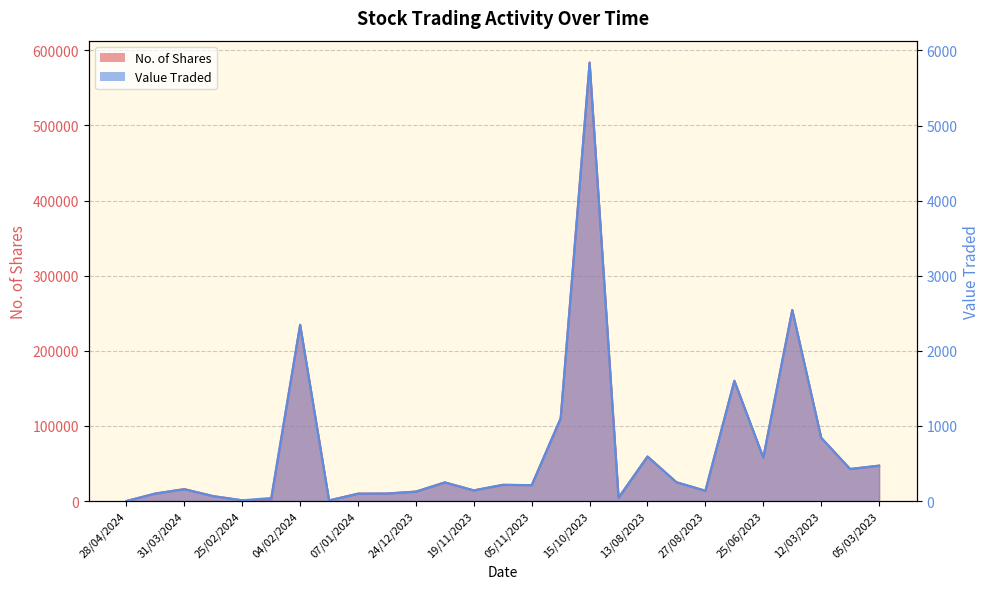

At which label does No. of Shares reach its peak?

15/10/2023